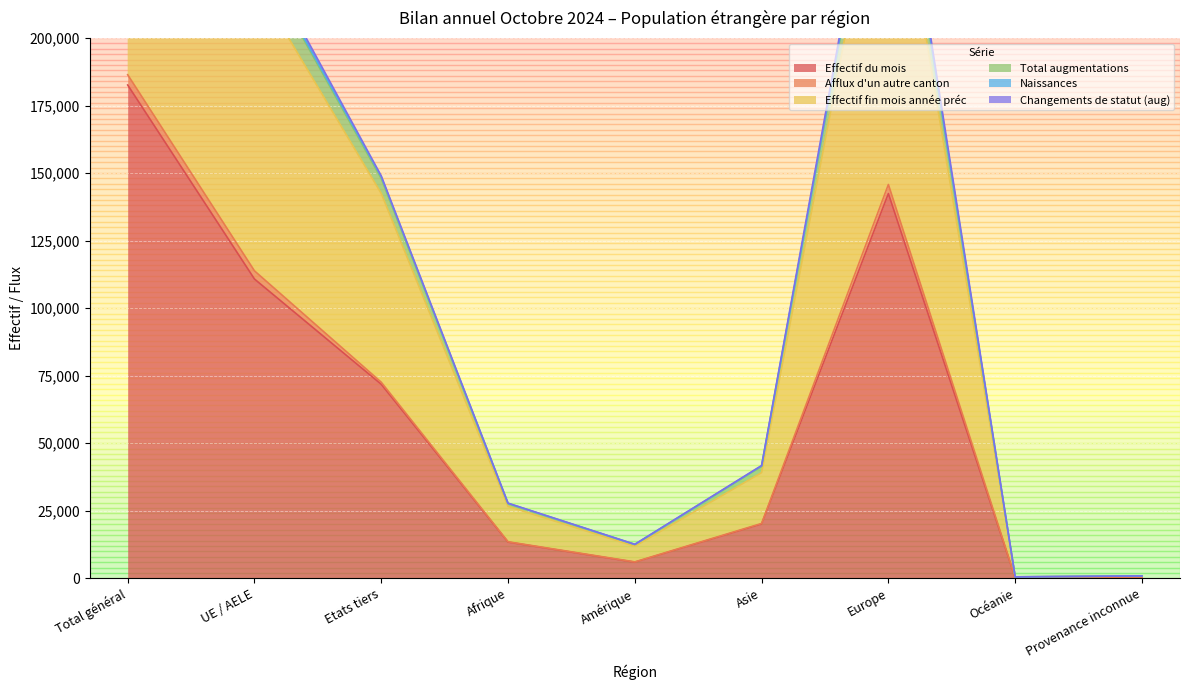

Is the value of Effectif du mois at Europe greater than the value of Naissances at Afrique?

Yes